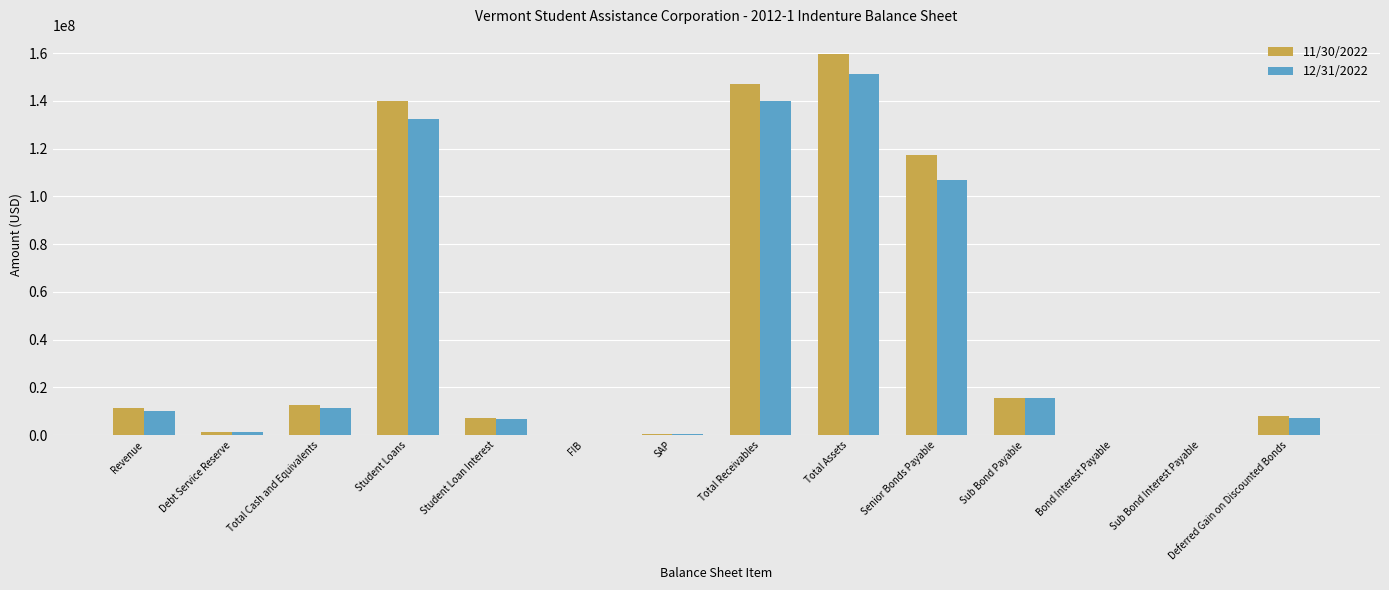

At which label does 12/31/2022 first exceed 10291511?

Revenue